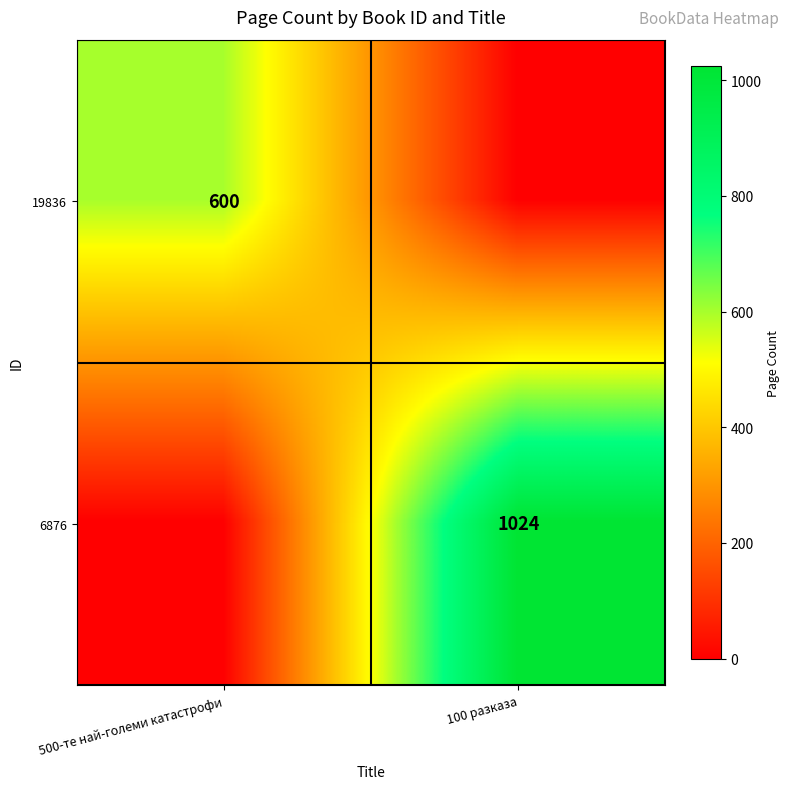

Is it true that 19836 equals 921 at 500-те най-големи катастрофи?

False